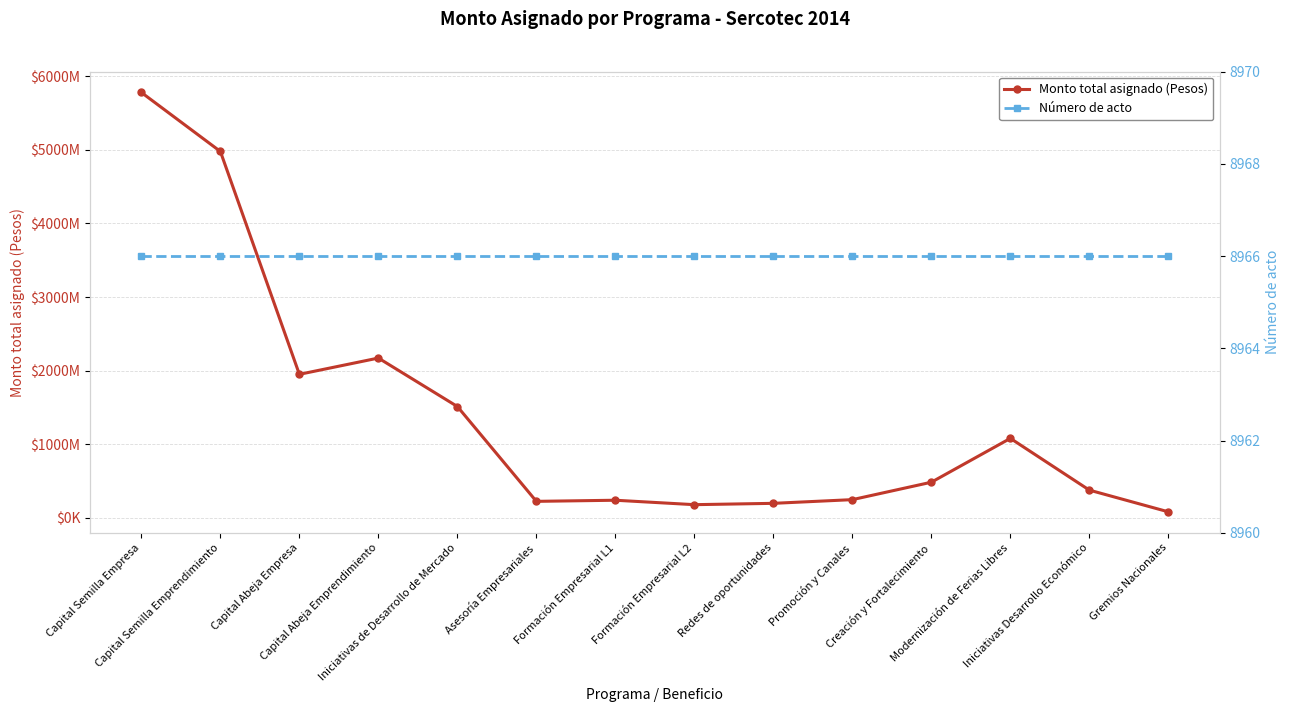

Reading left to right, transcribe all the data shown in this chart.

Monto total asignado (Pesos): Capital Semilla Empresa=5778148540	Capital Semilla Emprendimiento=4977199680	Capital Abeja Empresa=1950660522	Capital Abeja Emprendimiento=2171602948	Iniciativas de Desarrollo de Mercado=1513506000	Asesoría Empresariales=225662650	Formación Empresarial L1=240792440	Formación Empresarial L2=180608000	Redes de oportunidades=198700000	Promoción y Canales=248900000	Creación y Fortalecimiento=485550000	Modernización de Ferias Libres=1081076000	Iniciativas Desarrollo Económico=378000000	Gremios Nacionales=83300000
Número de acto: Capital Semilla Empresa=8966	Capital Semilla Emprendimiento=8966	Capital Abeja Empresa=8966	Capital Abeja Emprendimiento=8966	Iniciativas de Desarrollo de Mercado=8966	Asesoría Empresariales=8966	Formación Empresarial L1=8966	Formación Empresarial L2=8966	Redes de oportunidades=8966	Promoción y Canales=8966	Creación y Fortalecimiento=8966	Modernización de Ferias Libres=8966	Iniciativas Desarrollo Económico=8966	Gremios Nacionales=8966